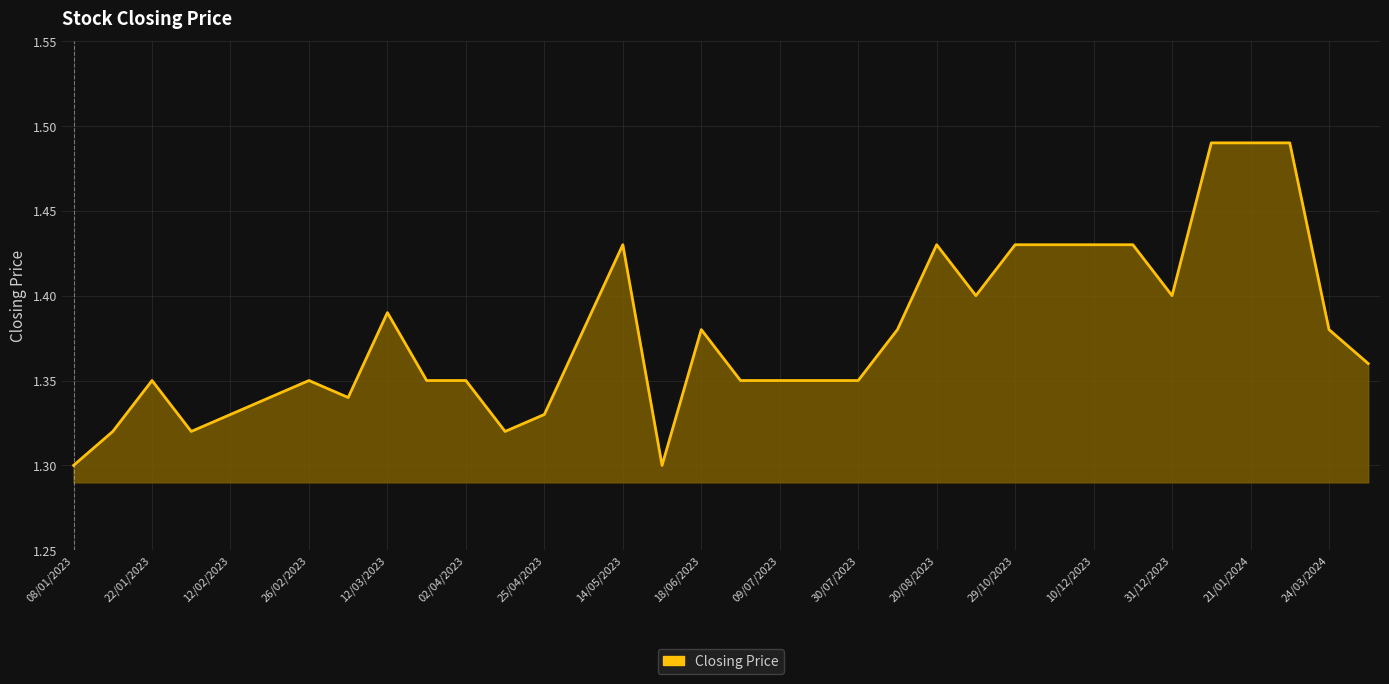

What is the greatest value displayed?

1.5